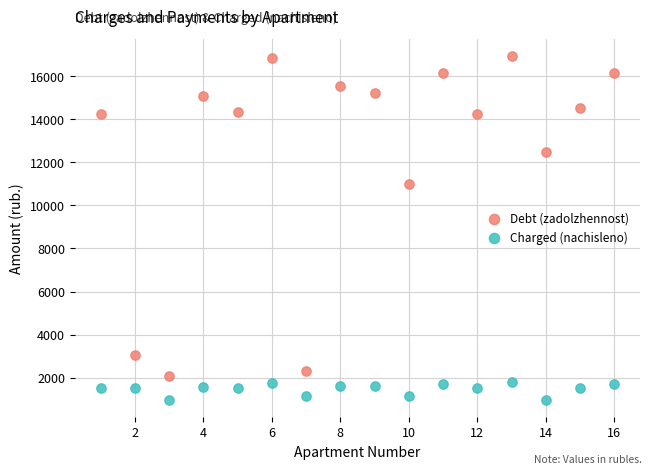

Which series reaches the minimum Y coordinate?

Charged (nachisleno)